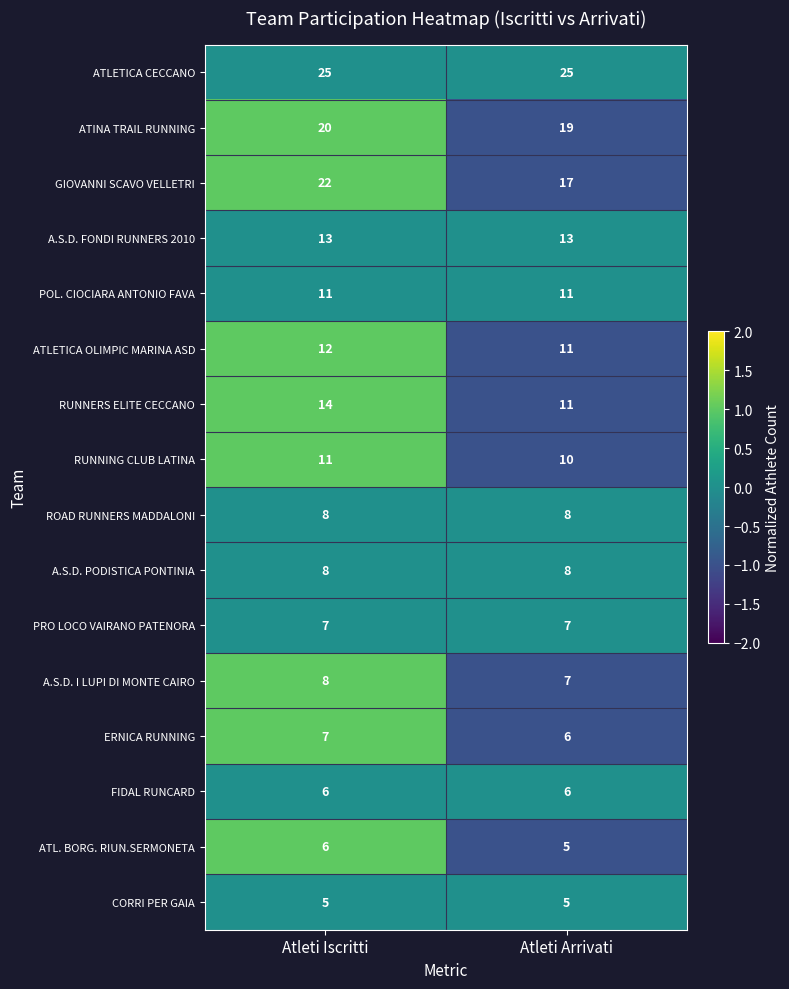

What is the spread (max minus min) of values at Atleti Iscritti?

20